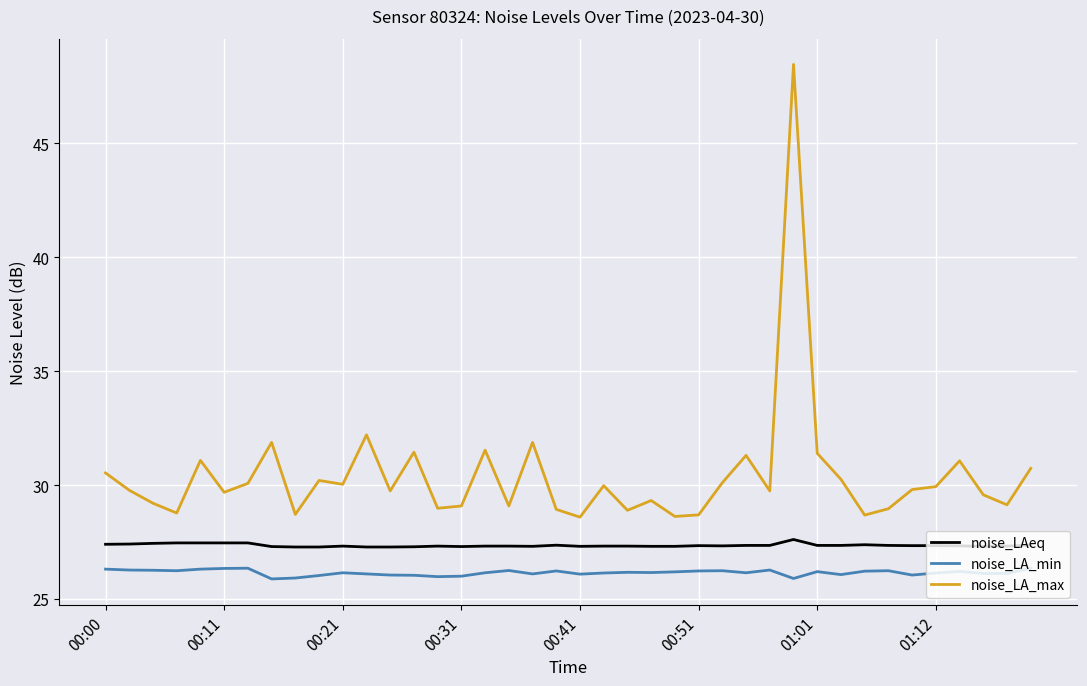

What is the sum of all noise_LA_max values?

1215.9